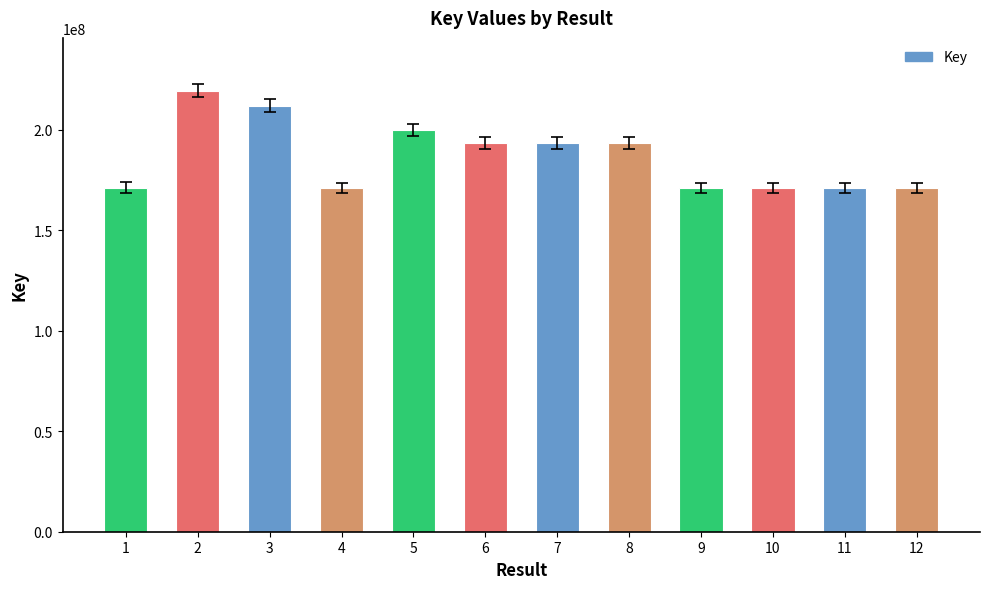

How many values are below 193478460?

6